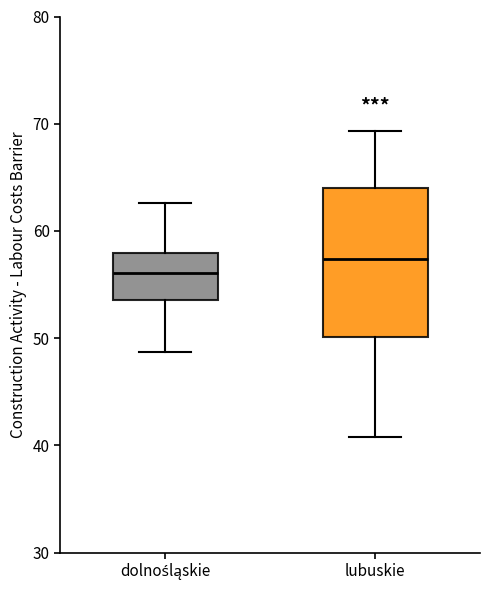

Which box has the highest median line?

lubuskie